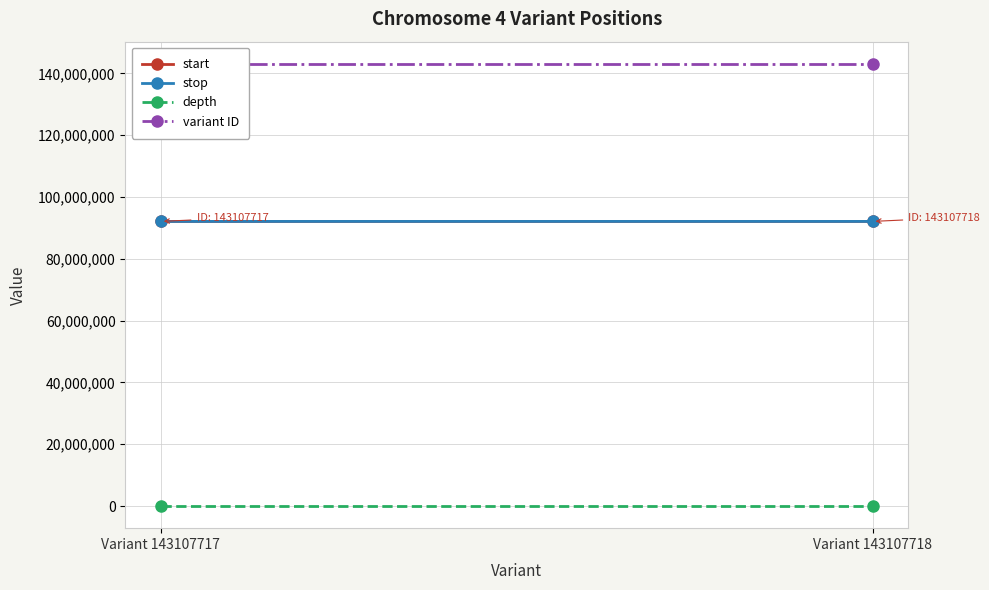

What are all the series names shown in the legend?

start, stop, depth, variant ID